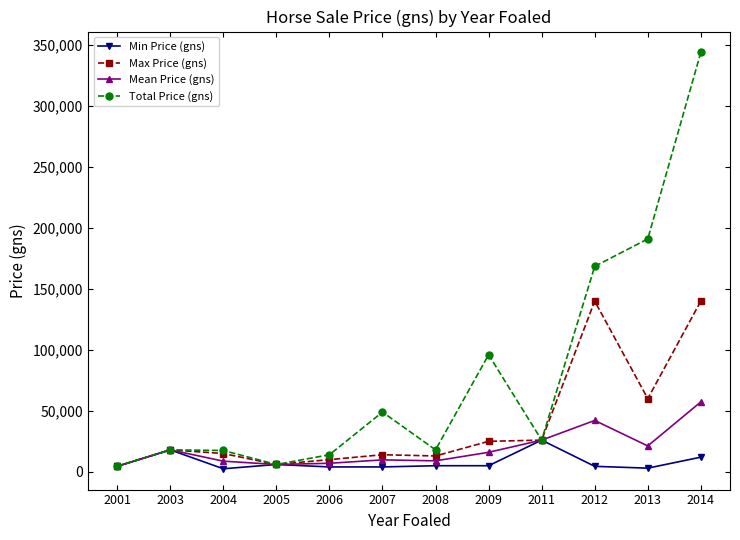

What is the sum of all Max Price (gns) values?

471500